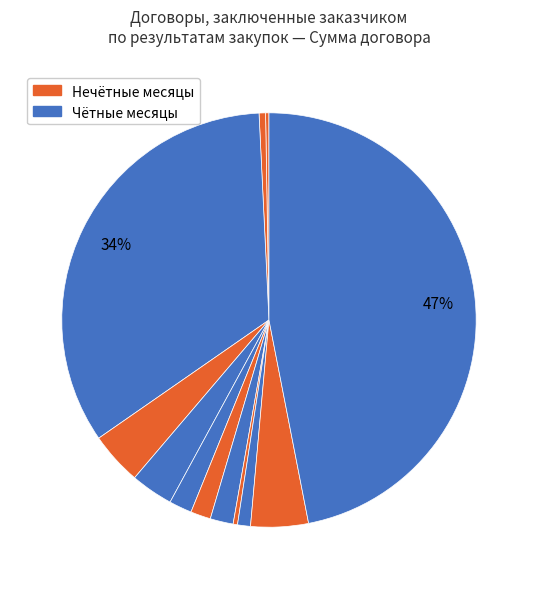

How many slices are in this pie chart?

12